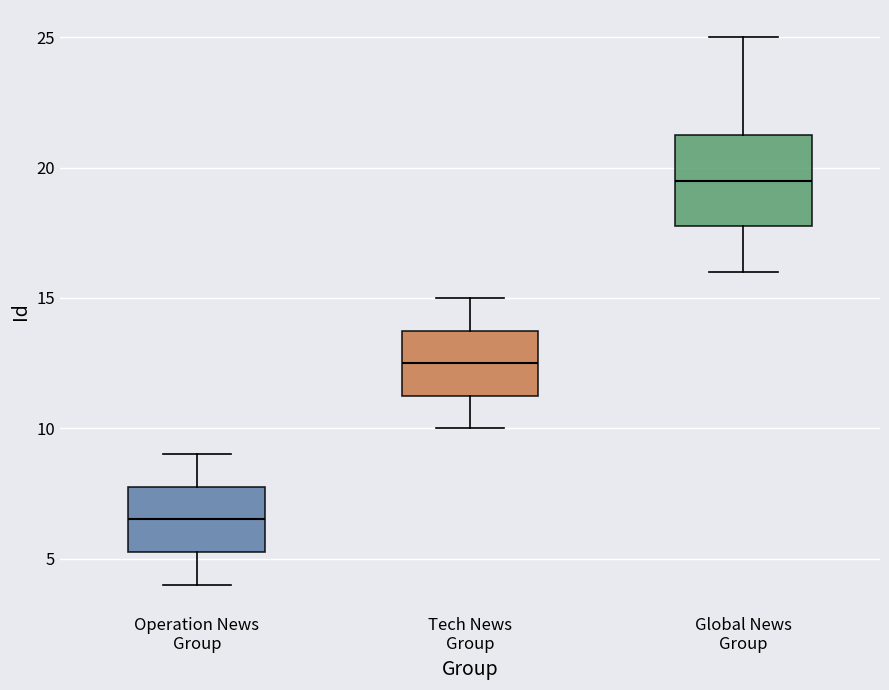

Where does the lower whisker of the box for Operation News Group end on the y-axis? The values are not printed on the chart, so give them approximately, as read against the axis.

4.0